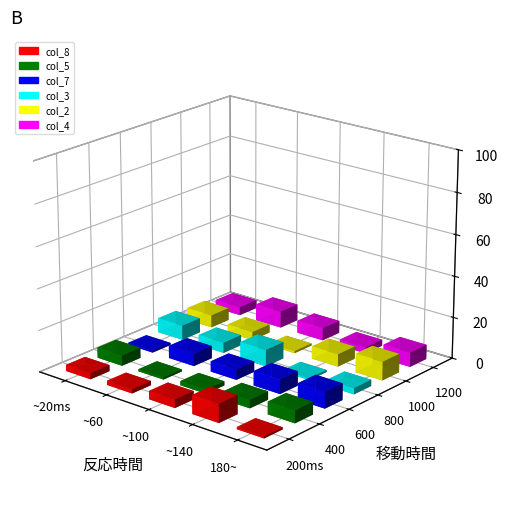

Where does the col_5 series first go above 5?

2